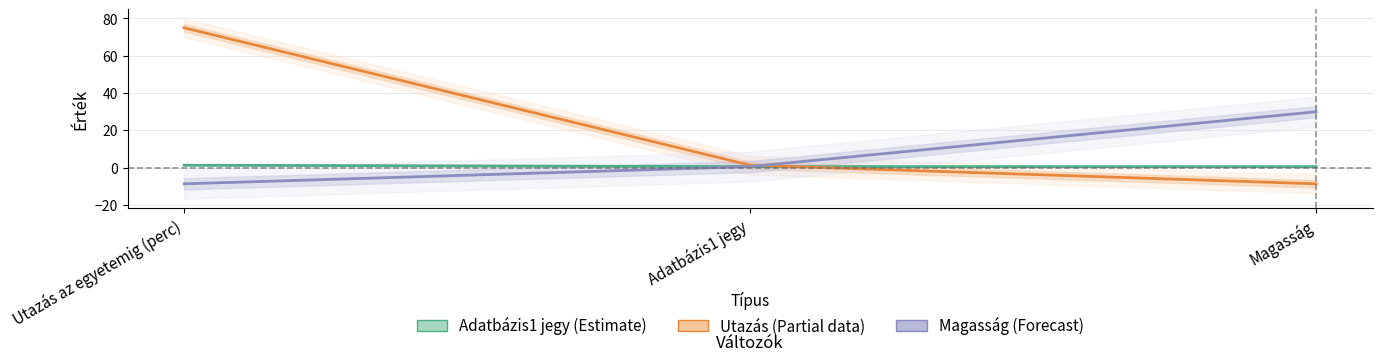

The Magasság (Forecast) series shows 0.5 at Adatbázis1 jegy. True or false?

True